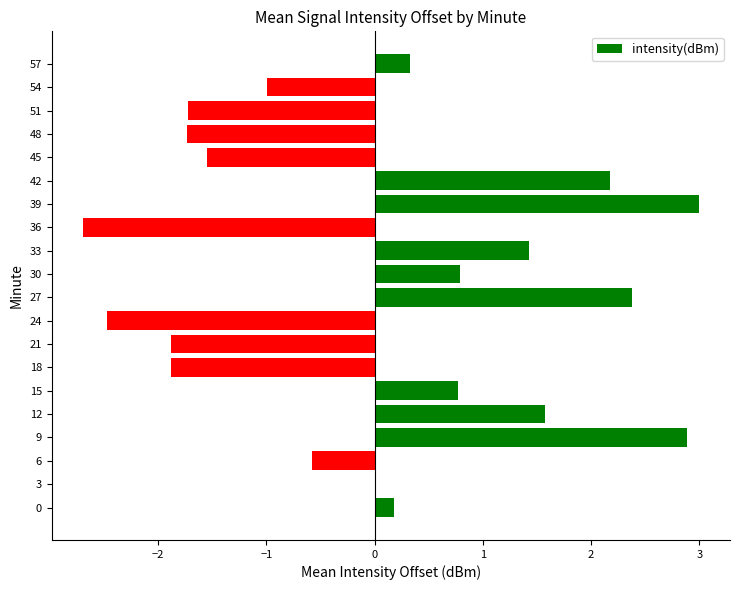

Read the value at 54.

-1.0